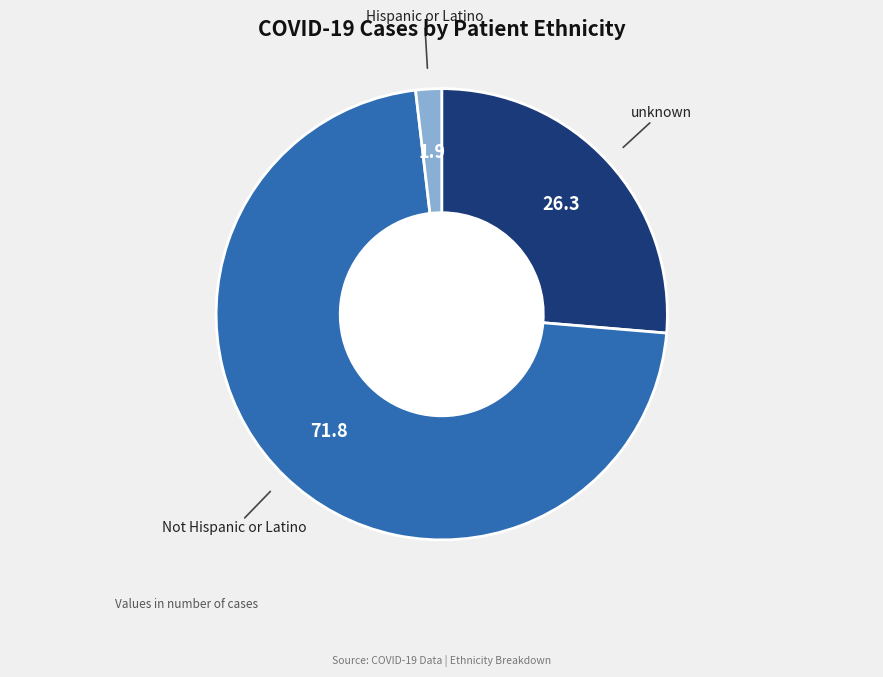

Which slice is the smallest?

Hispanic or Latino